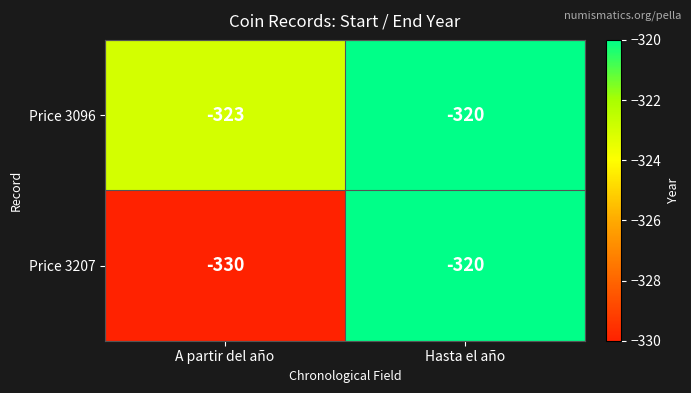

Which series has the largest total across all categories?

Price 3096